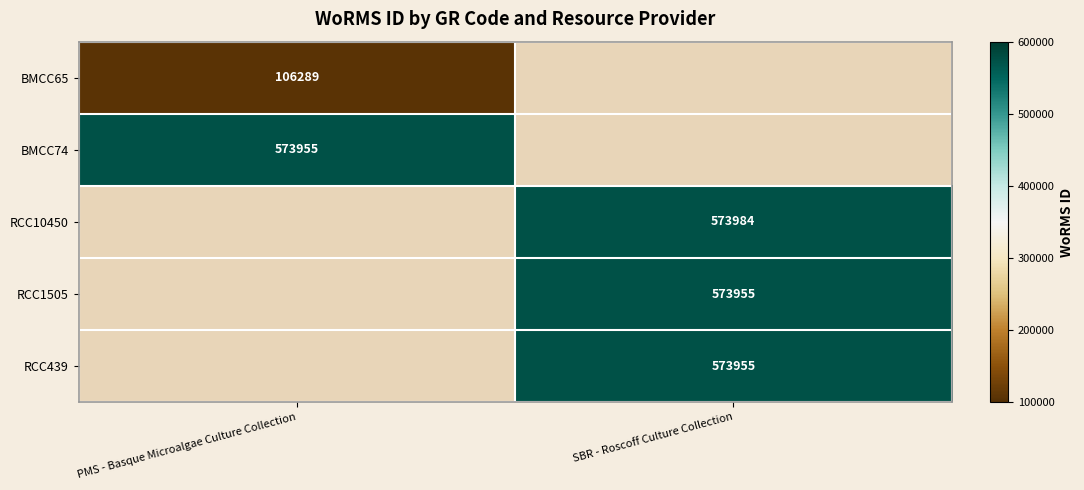

True or false: RCC1505 has a value of 974823 at SBR - Roscoff Culture Collection.

False